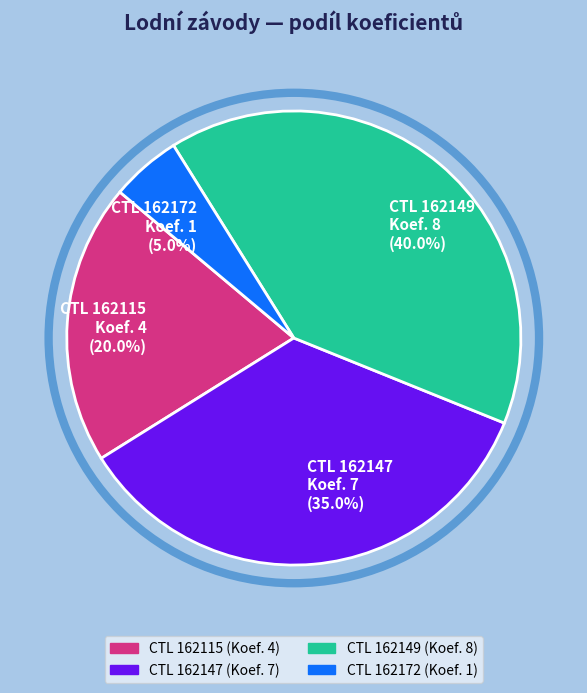

What is the smallest slice in the pie chart?

CTL 162172 Koef. 1 (5.0%)